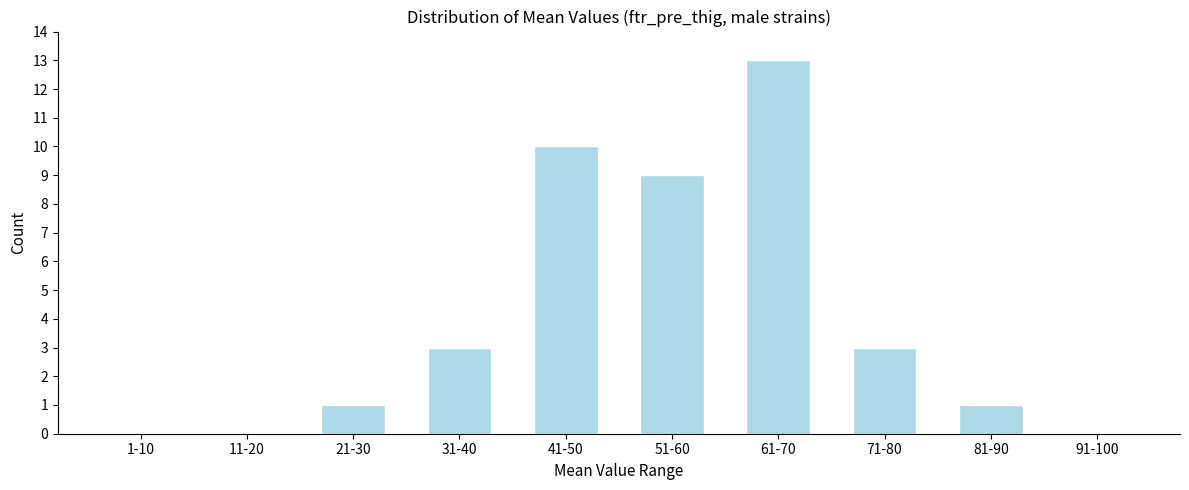

Reading left to right, what are all the values shown in this chart?

1-10=0	11-20=0	21-30=1	31-40=3	41-50=10	51-60=9	61-70=13	71-80=3	81-90=1	91-100=0